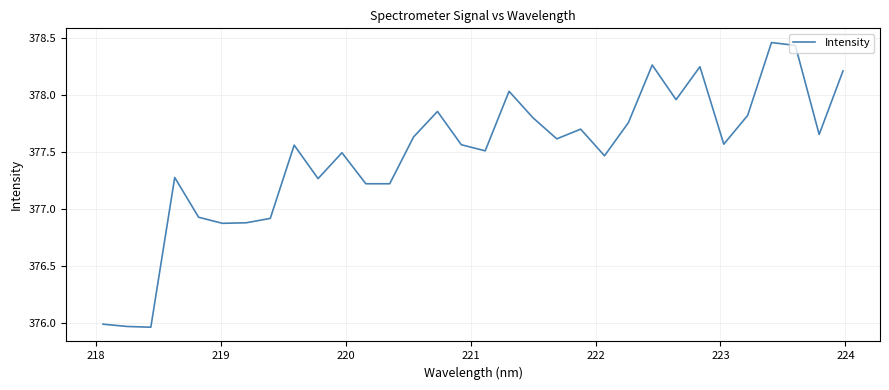

What is the difference between the maximum and minimum values?

2.5